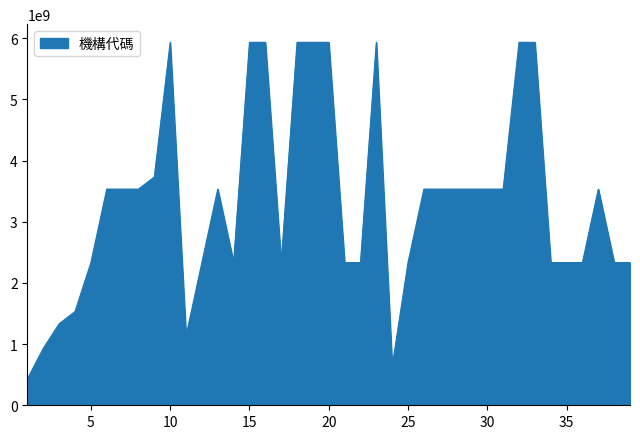

How many values are below 3533030440?

19